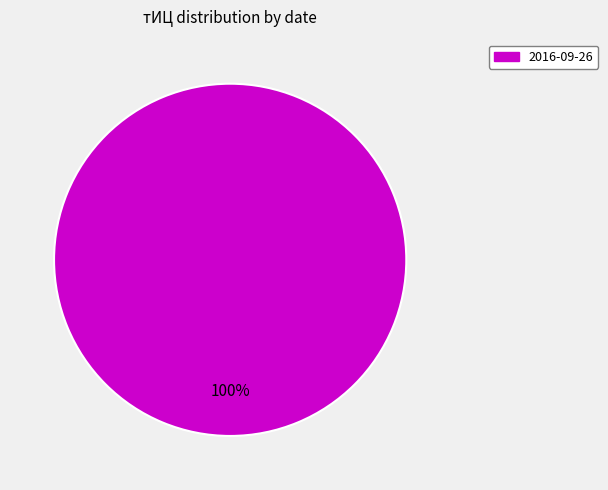

Does any single category account for the majority?

Yes